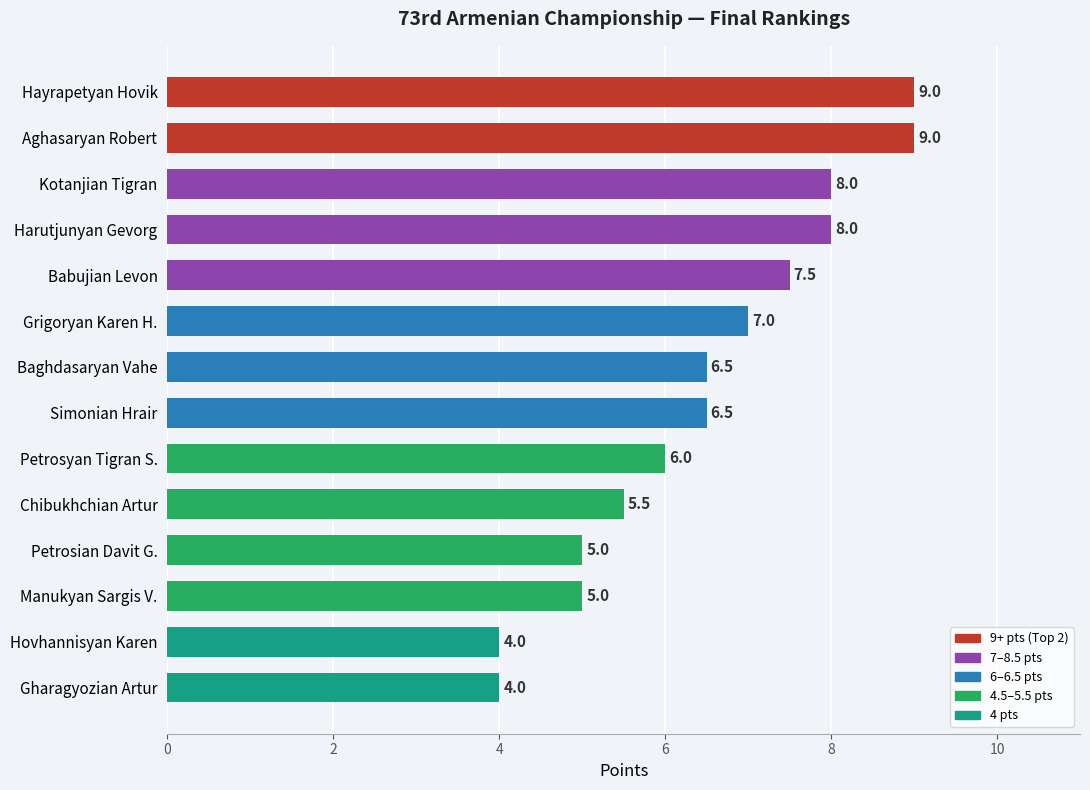

What is the difference between the maximum and minimum values?

5.0